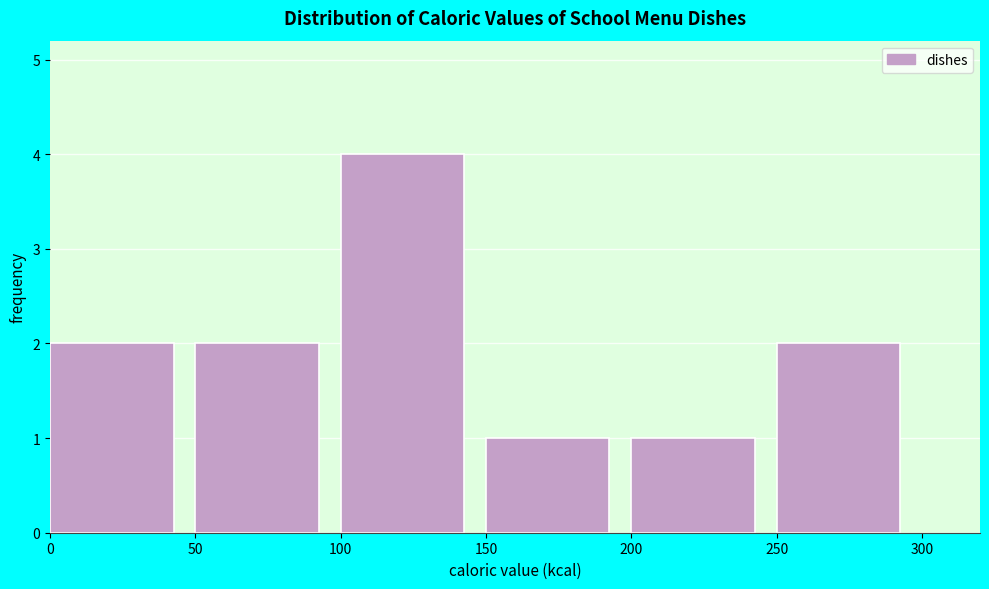

Reading left to right, list every bar in this chart as the range it spans on the x-axis followed by its height. The values are not printed on the chart, so give them approximately, as read against the axis.

0 to 50: 2
50 to 100: 2
100 to 150: 4
150 to 200: 1
200 to 250: 1
250 to 300: 2